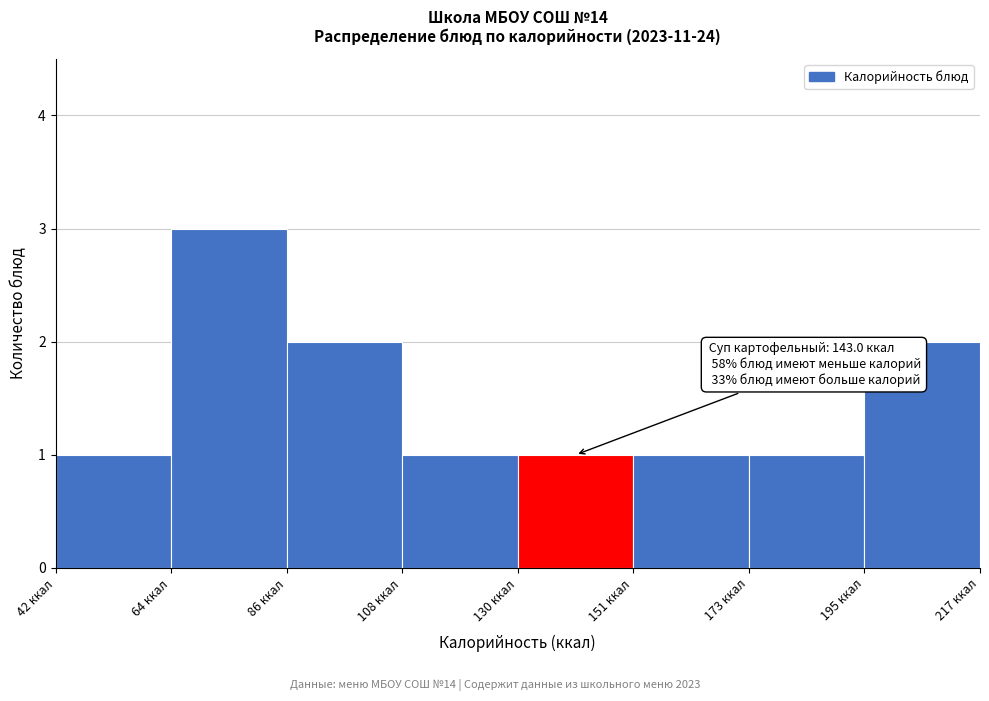

Which range on the x-axis has the tallest bar?

65 to 85